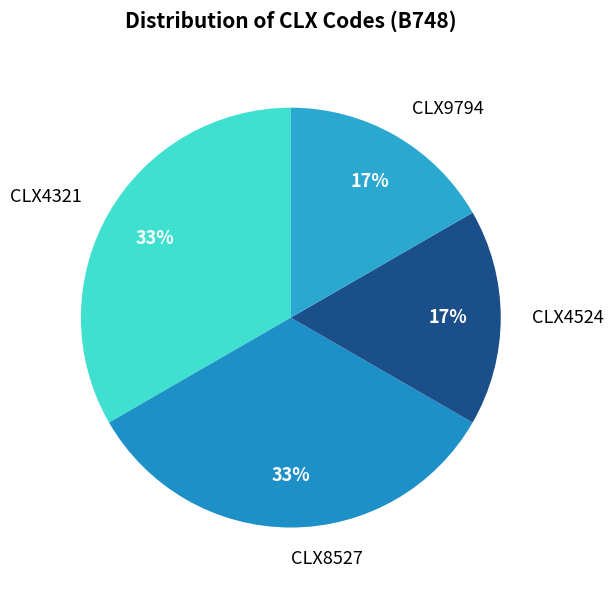

To the nearest percent, what is the average slice percentage?

25%